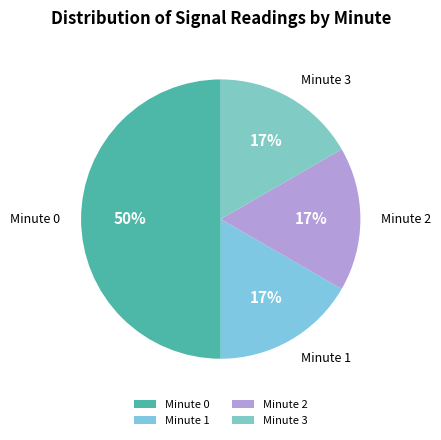

What percentage is the Minute 1 slice, to the nearest percent?

17%